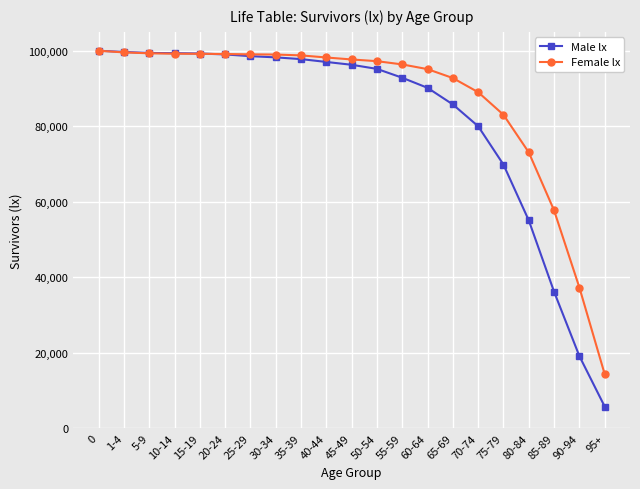

Is it true that Male lx equals 99021 at 20-24?

True